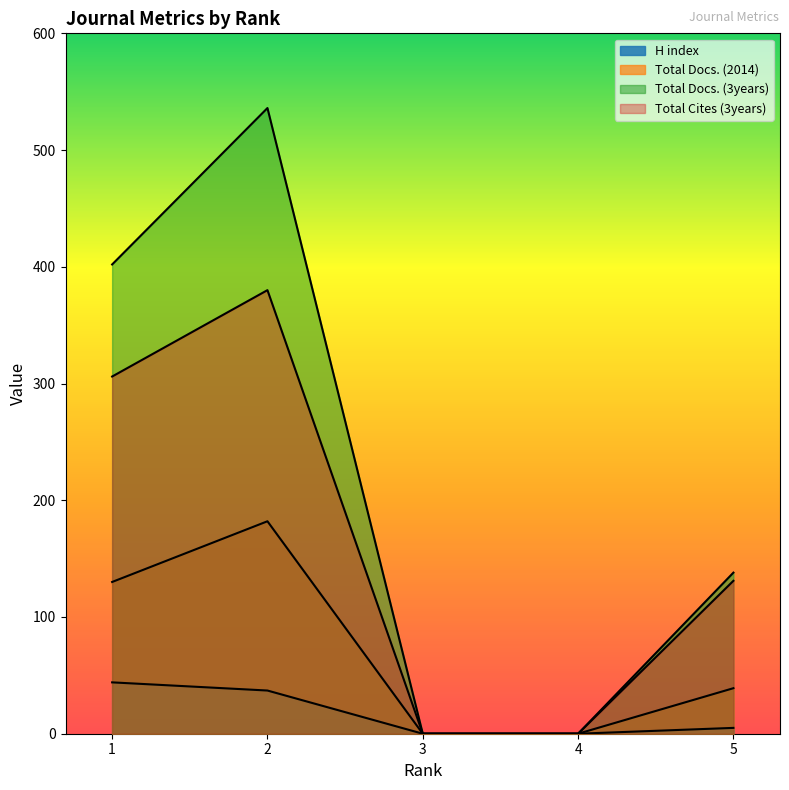

True or false: H index has more than 2 interior local peaks.

False